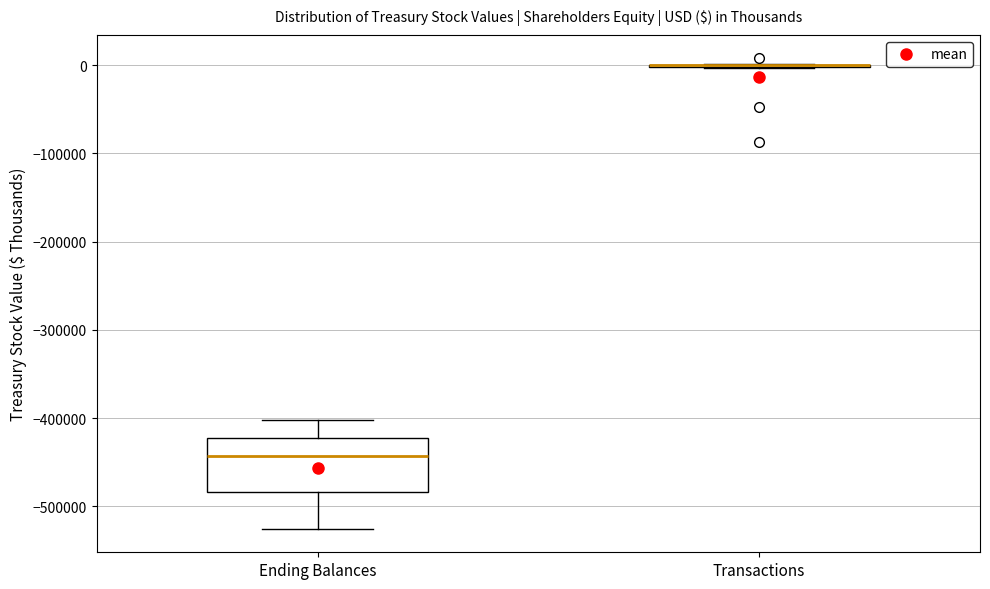

Reading left to right, read every box against the y-axis: the position of its median line, the range the box covers, and the ends of its whiskers. The values are not printed on the chart, so give them approximately, as read against the axis.

Ending Balances: median -440000, box -480000 to -420000, whiskers -530000 to -400000
Transactions: box collapsed to a line at 0, whiskers 0 to 0